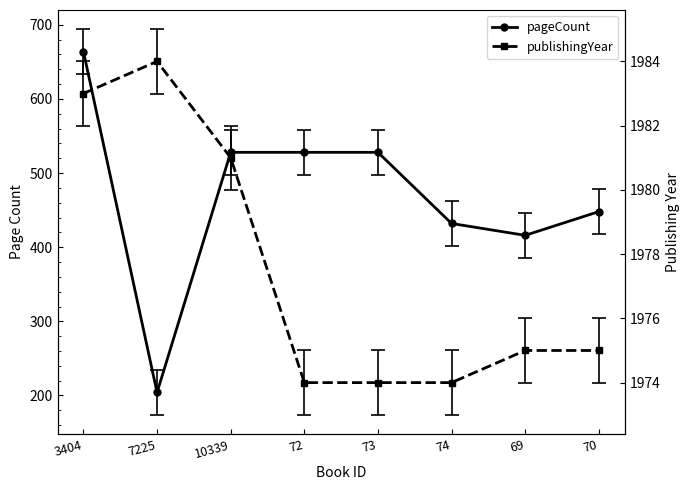

What is the spread (max minus min) of values at 72?

1446